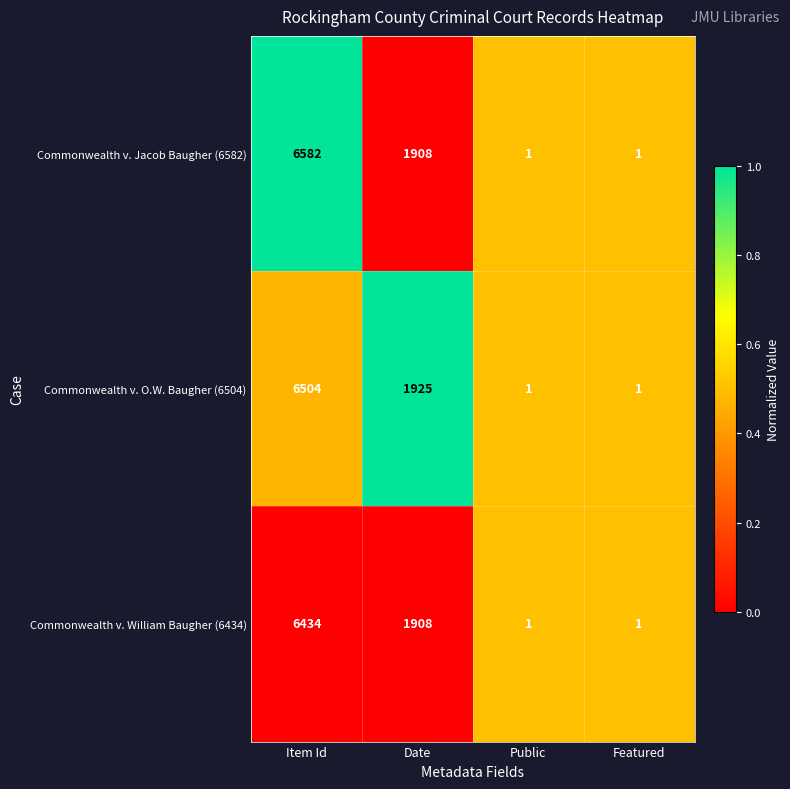

What is the total value across all series at Featured?

3